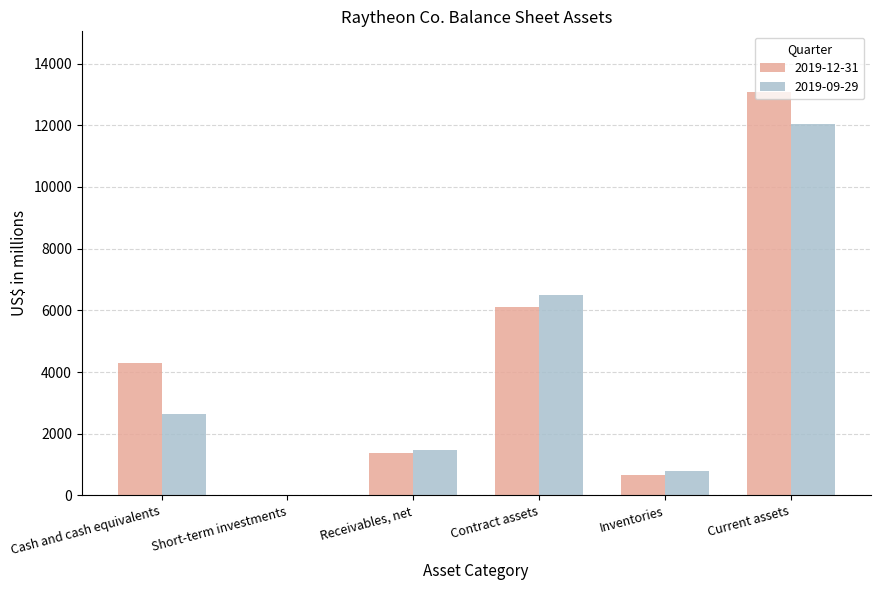

Is it true that 2019-09-29 equals 17348 at Current assets?

False